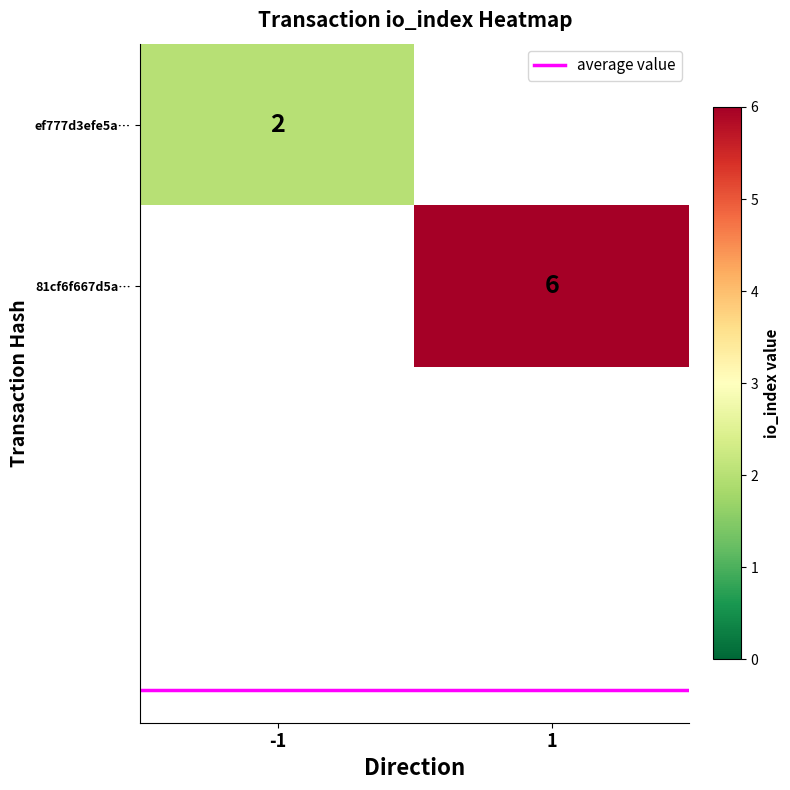

Is the value of ef777d3efe5a… at 1 greater than the value of 81cf6f667d5a… at 1?

No